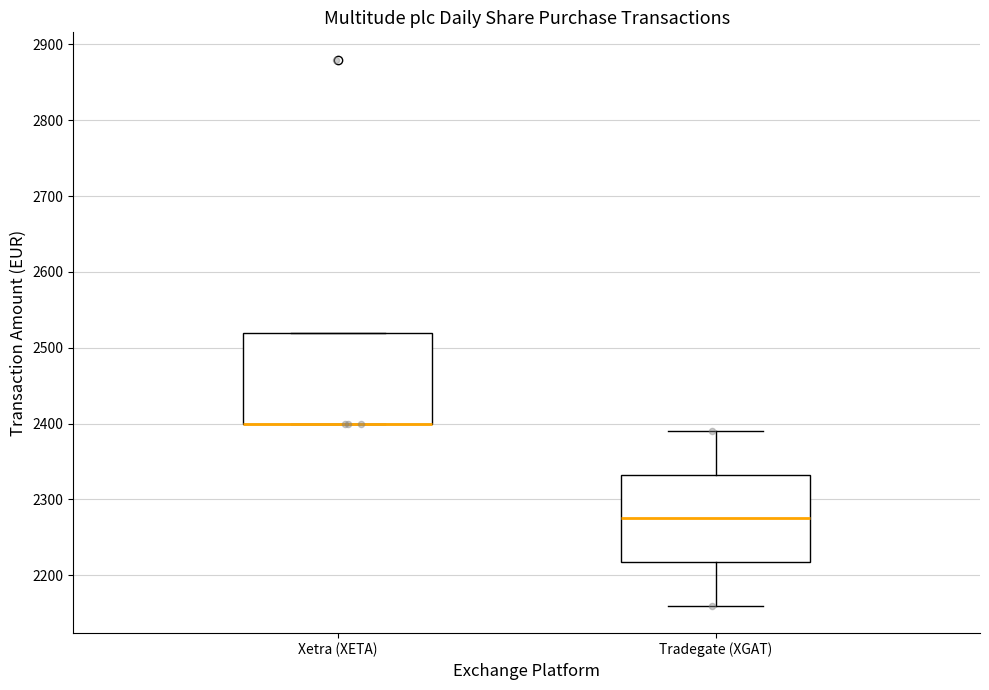

Reading left to right, transcribe this box plot: for each box, give where its median line is, the range the box spans, and where its two whiskers end, as read against the y-axis. The values are not printed on the chart, so give them approximately, as read against the axis.

Xetra (XETA): median 2400 (drawn on the box's lower edge), box 2400 to 2520, whiskers 2400 to 2520
Tradegate (XGAT): median 2280, box 2220 to 2330, whiskers 2160 to 2390